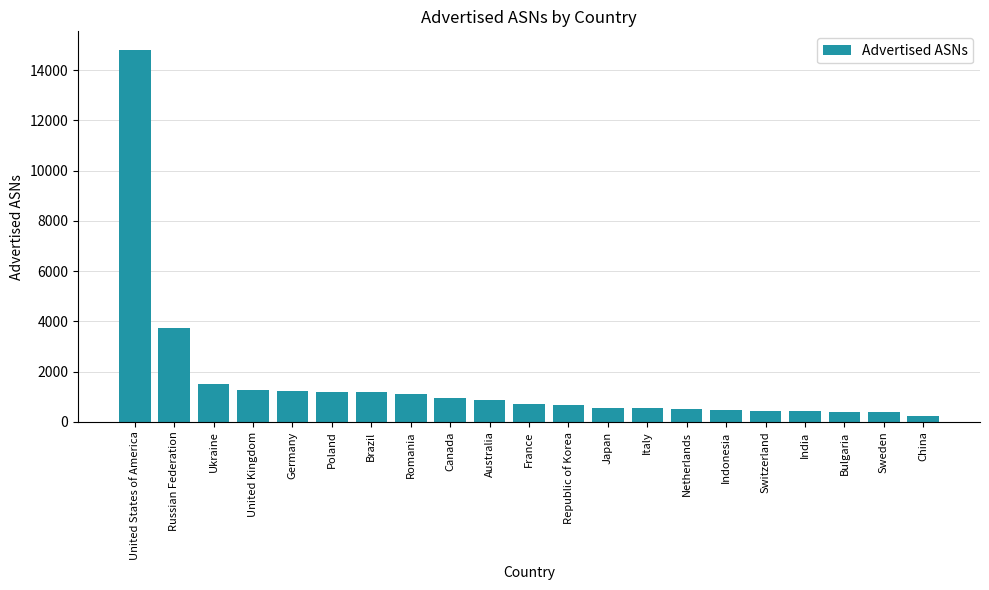

The chart shows a value of 1185 at Brazil. True or false?

True